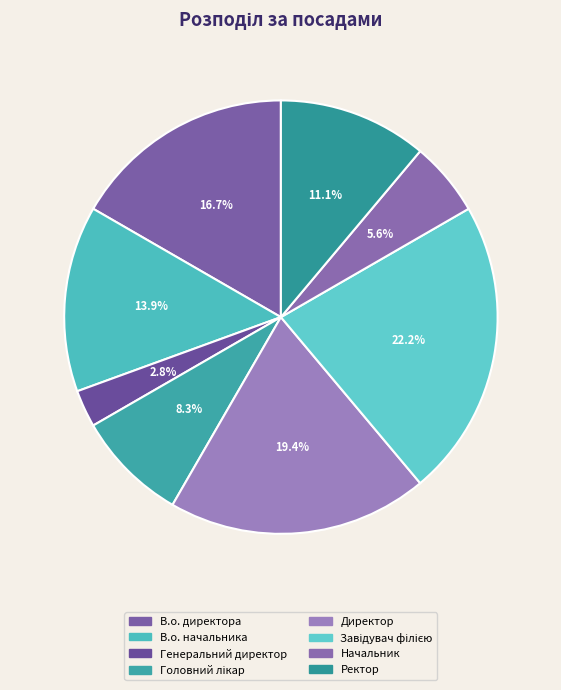

Does any single category account for the majority?

No